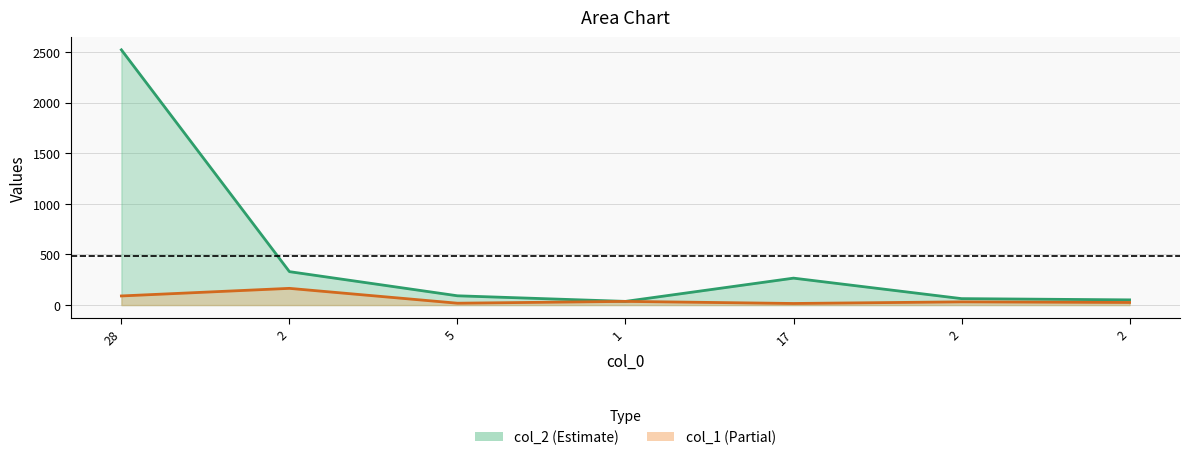

True or false: col_1 line has a value of 15.6 at 17.

True